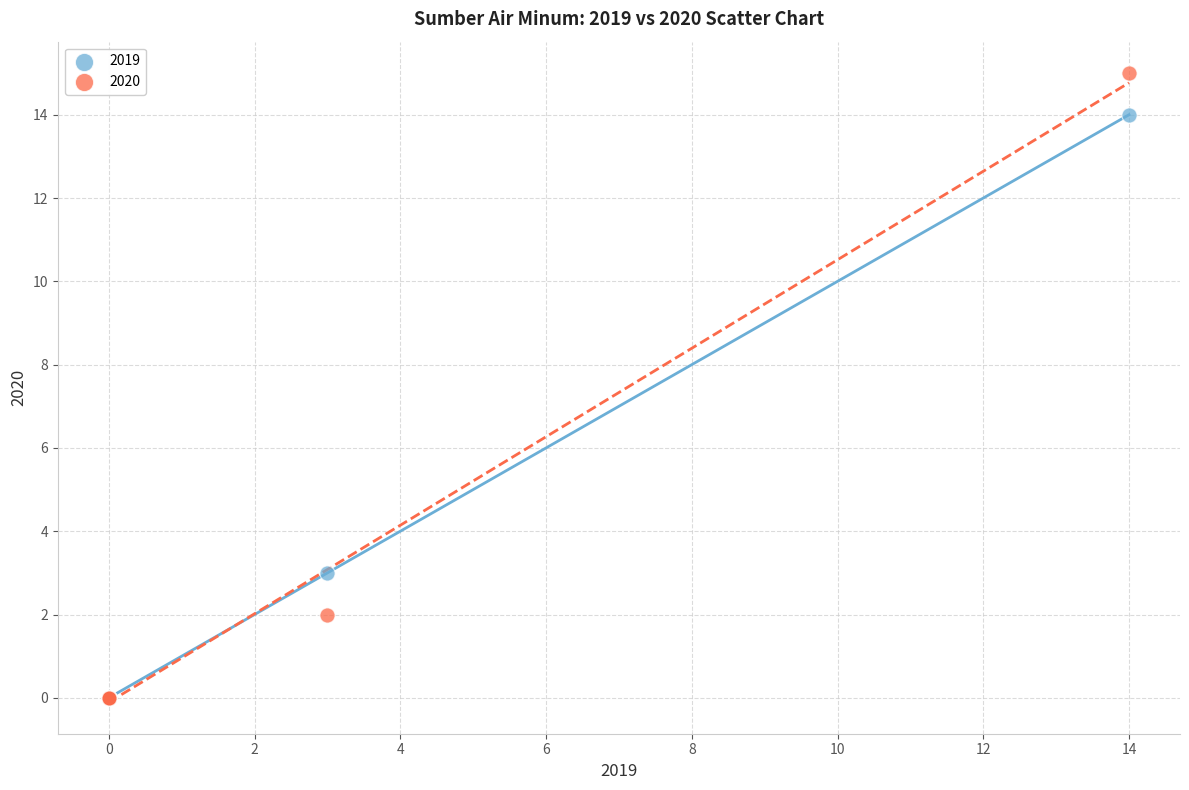

In the 2019 series, what Y value is closest to 7?

3